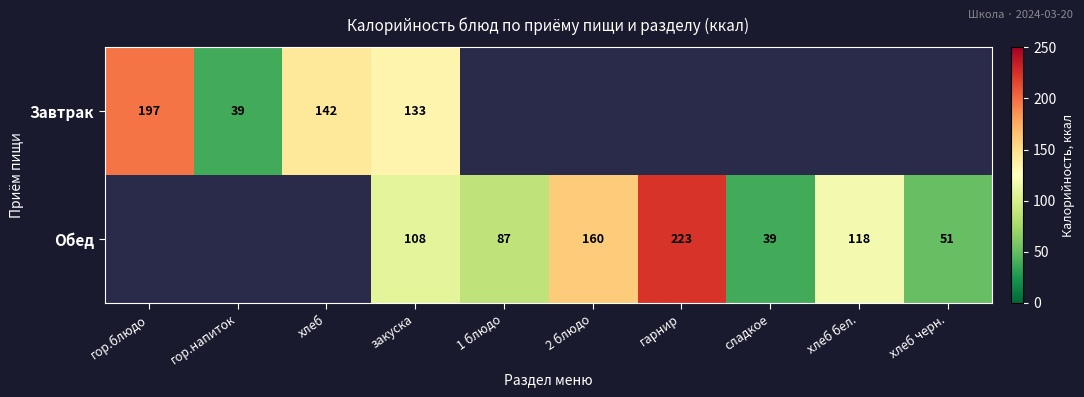

What is the difference between the Обед values at 2 блюдо and хлеб бел.?

42